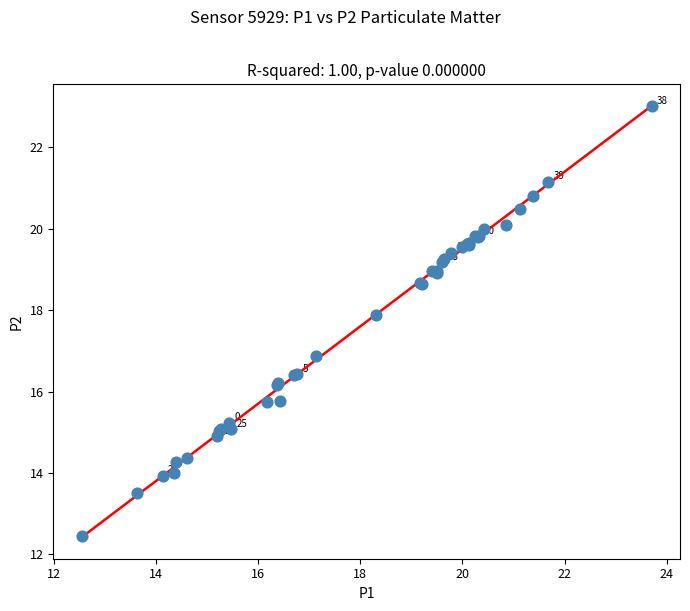

What Y value in the scatter plot is closest to 17?

16.9